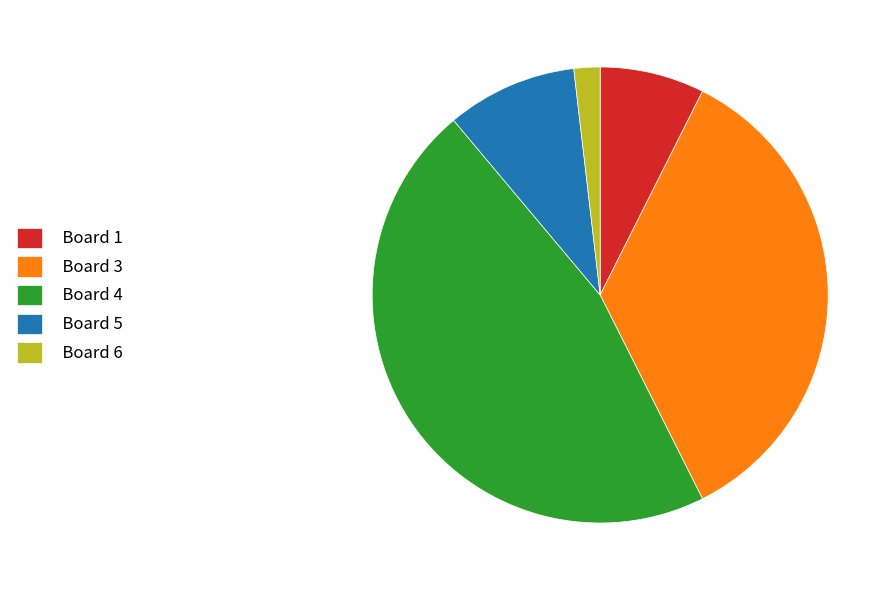

Do Board 3 and Board 4 together represent more than half of the pie?

Yes